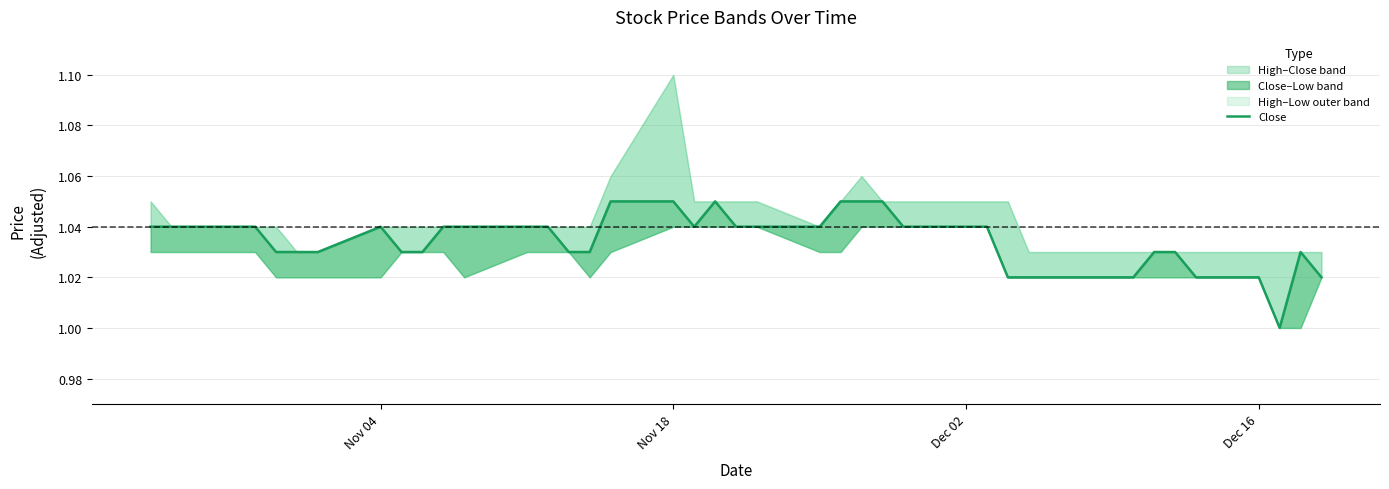

At which category does the data reach its first local peak?

Nov 04